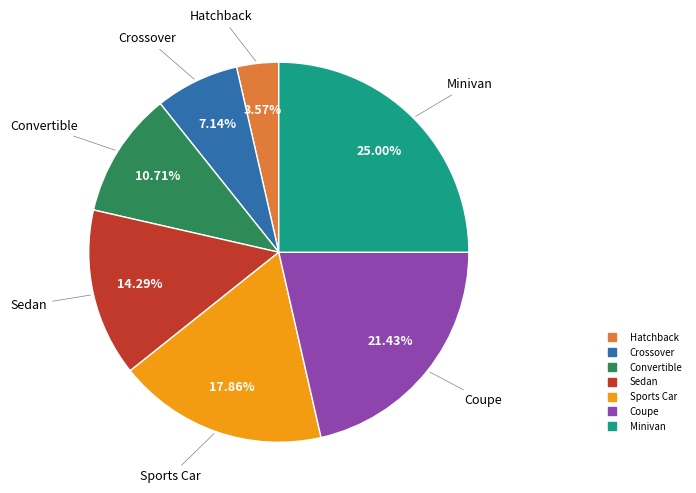

Does any single category account for the majority?

No